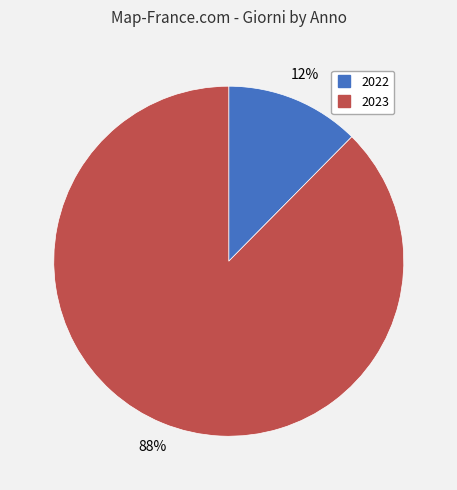

Which category accounts for the majority?

2023